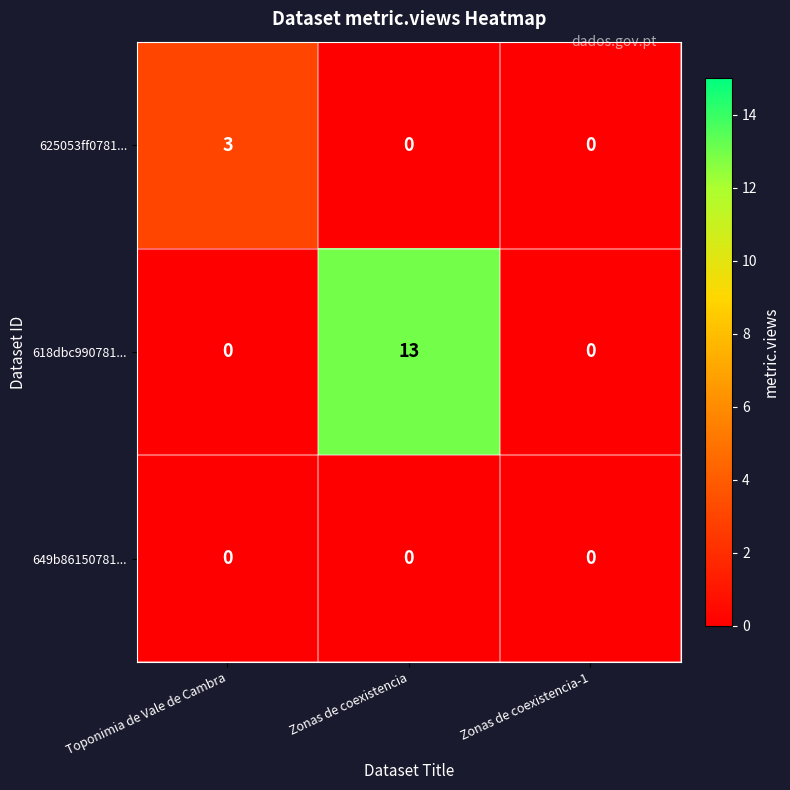

Reading left to right, what are all the values shown in this chart?

625053ff0781...: 3	0	0
618dbc990781...: 0	13	0
649b86150781...: 0	0	0